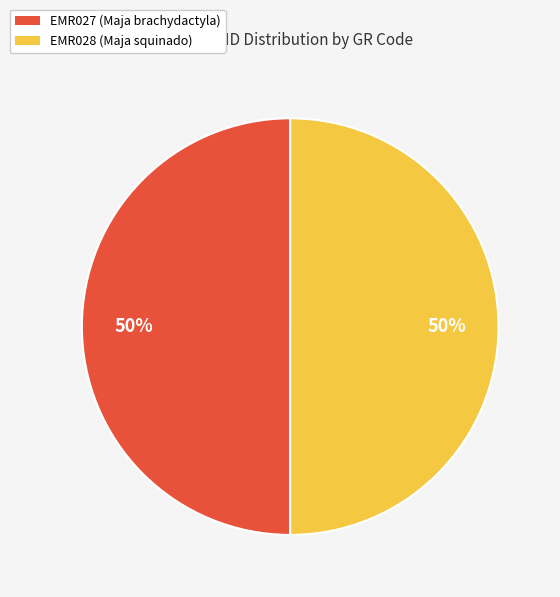

Count the number of slices in the pie.

2